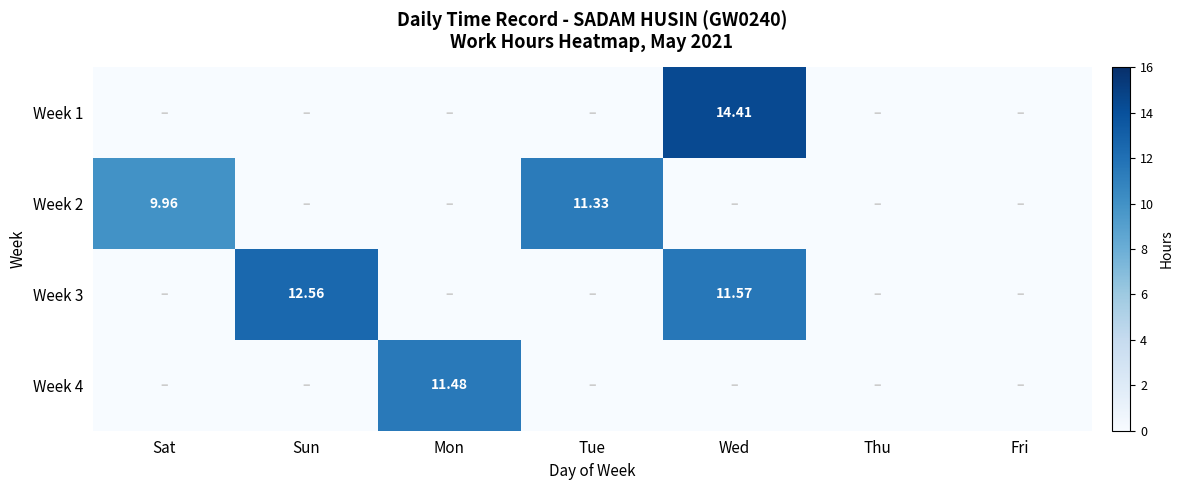

Rank the series by their maximum value, from lowest to highest.

Week 2, Week 4, Week 3, Week 1